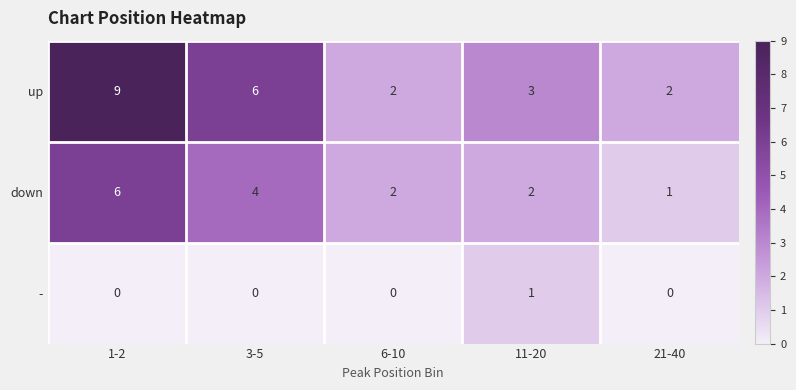

What is the sum of the up values at 11-20 and 21-40?

5